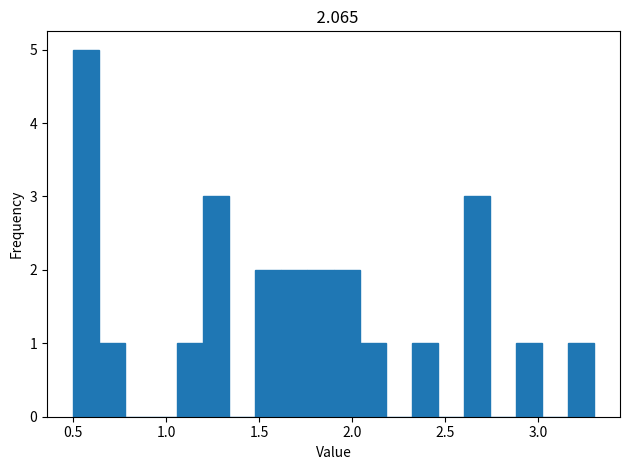

Read against the x-axis, roughly where is the centre of the tallest bar?

0.55